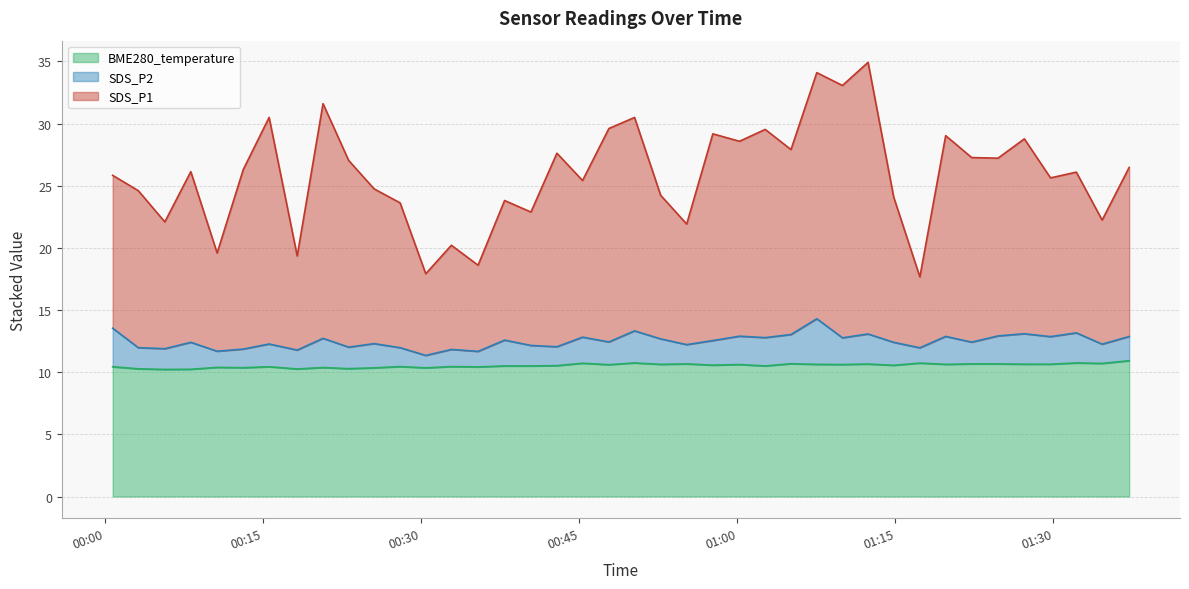

The value of BME280_temperature at 2024/04/09 01:12:24 is 4.0. True or false?

False